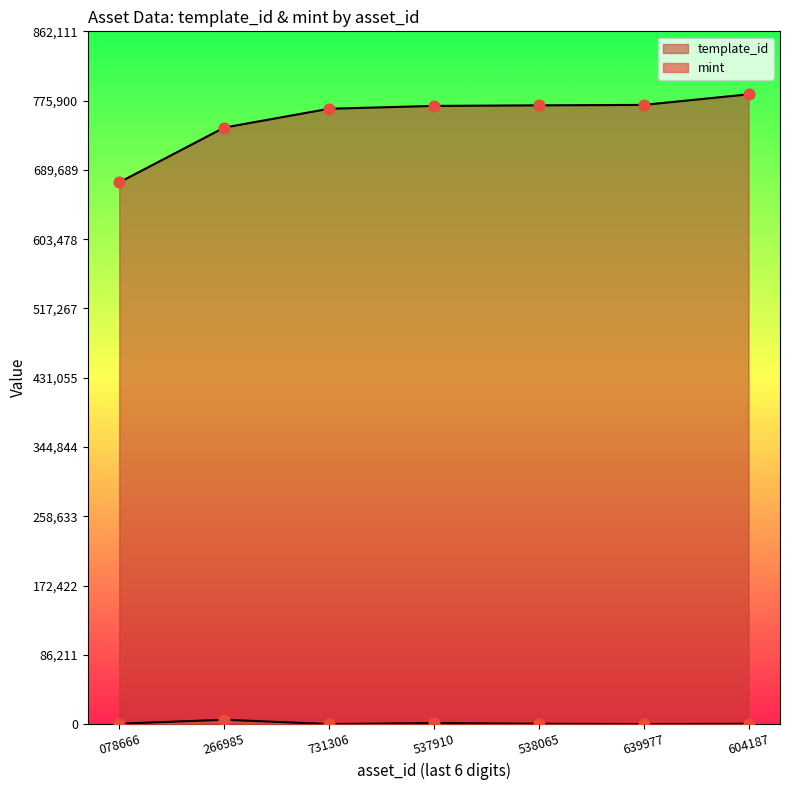

At how many categories does at least one series exceed 244184?

7